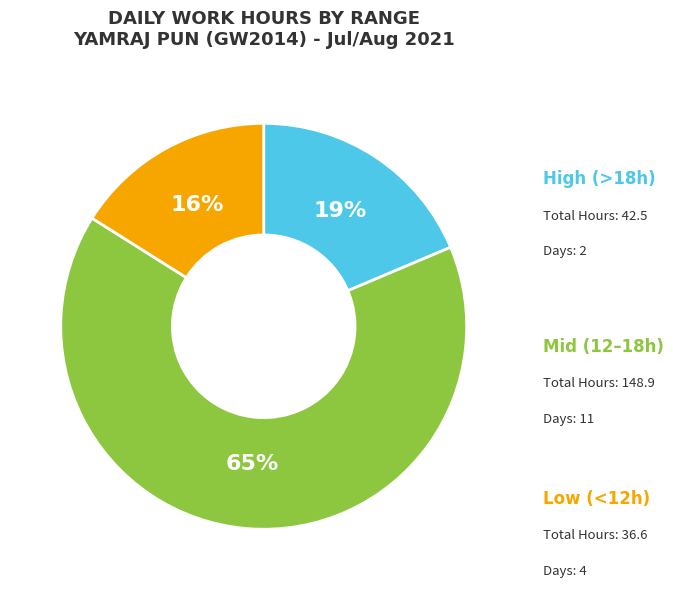

Does any single category account for the majority?

Yes